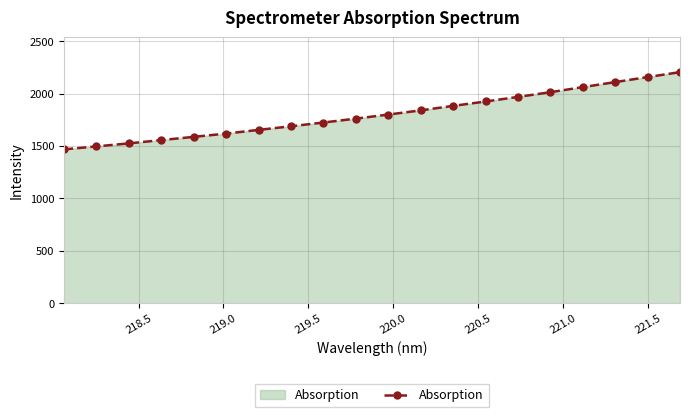

What is the value of the 11th point from the left?

1800.6